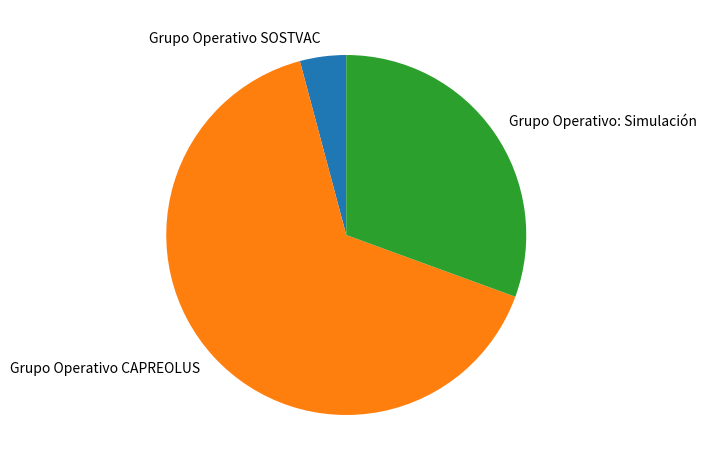

Rank the categories by value from highest to lowest.

Grupo Operativo CAPREOLUS, Grupo Operativo: Simulación, Grupo Operativo SOSTVAC